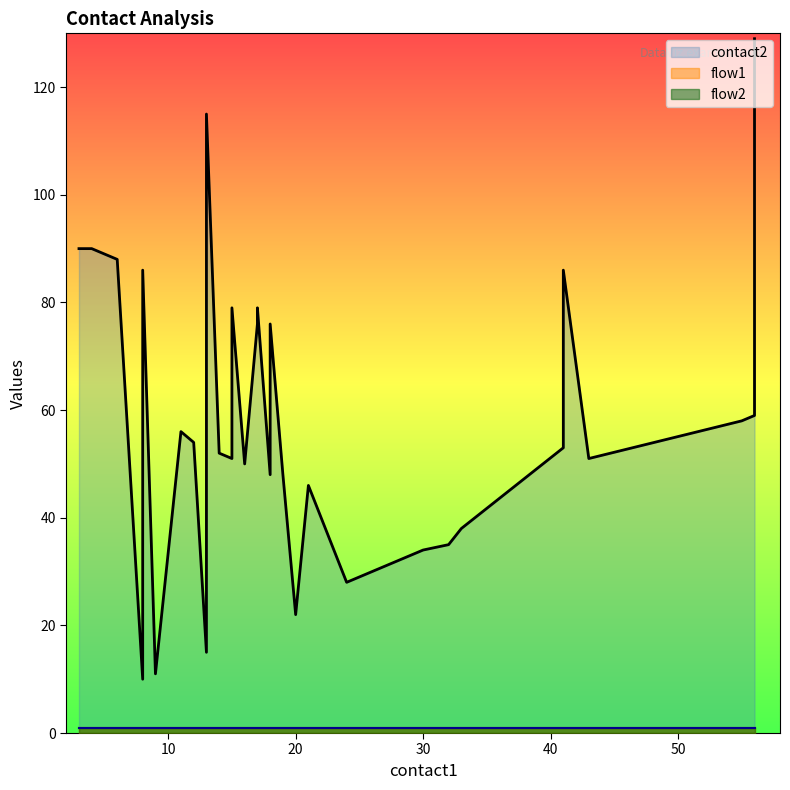

Reading left to right, transcribe all the data shown in this chart.

contact2: 90	90	88	10	86	11	56	54	15	51	81	115	52	51	79	50	76	77	79	48	76	48	22	46	28	29	30	31	32	33	34	35	38	53	86	51	58	59	84	129
flow1: 1	1	1	1	1	1	1	1	1	1	1	1	1	1	1	1	1	1	1	1	1	1	1	1	1	1	1	1	1	1	1	1	1	1	1	1	1	1	1	1
flow2: 1	1	1	1	1	1	1	1	1	1	1	1	1	1	1	1	1	1	1	1	1	1	1	1	1	1	1	1	1	1	1	1	1	1	1	1	1	1	1	1